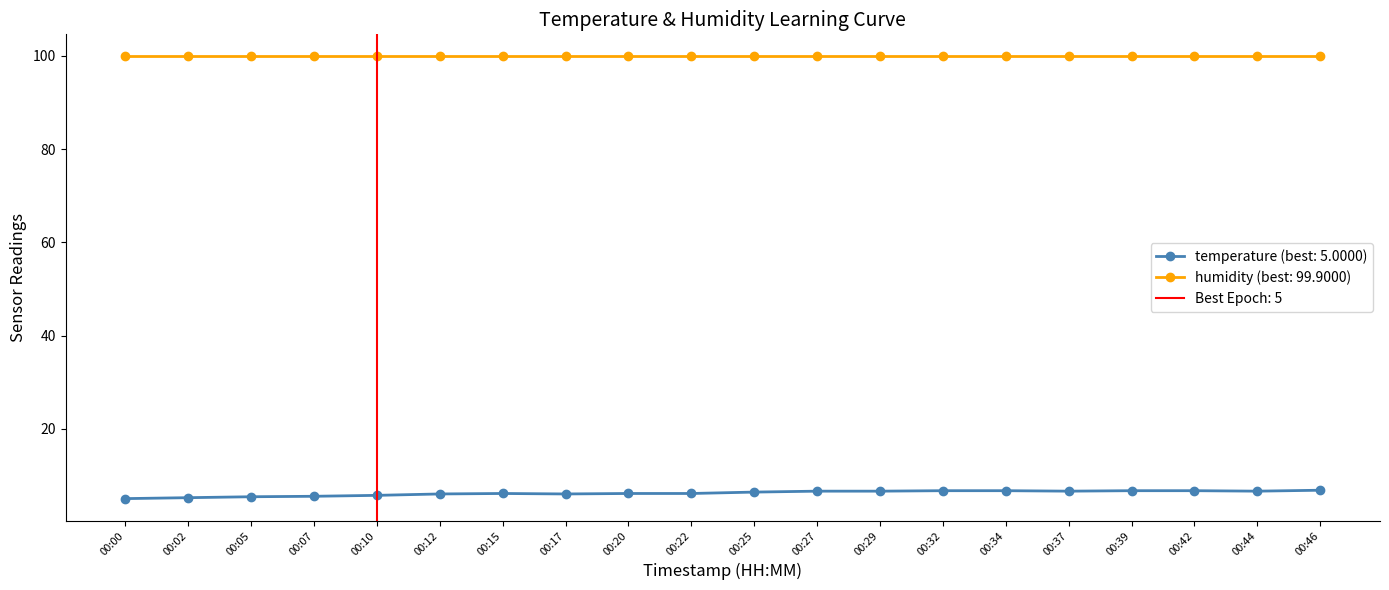

Where is the data nearest to the value 5?

00:00